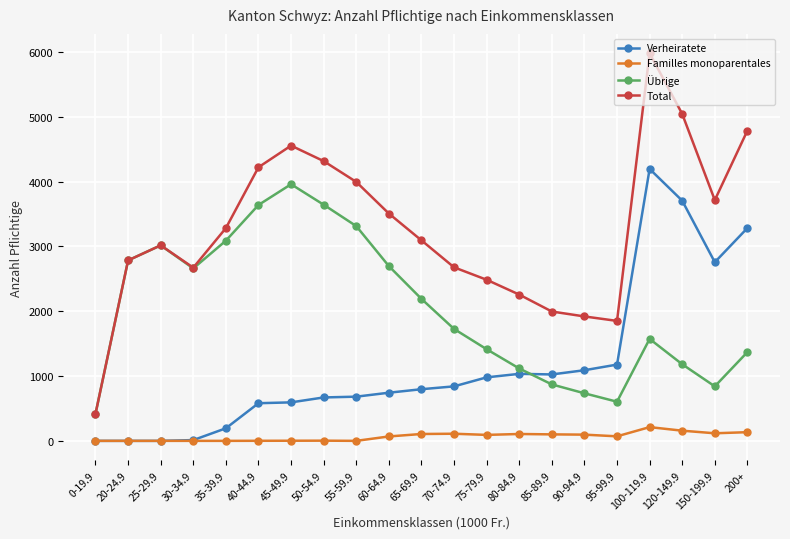

Count the number of categories in the chart.

21